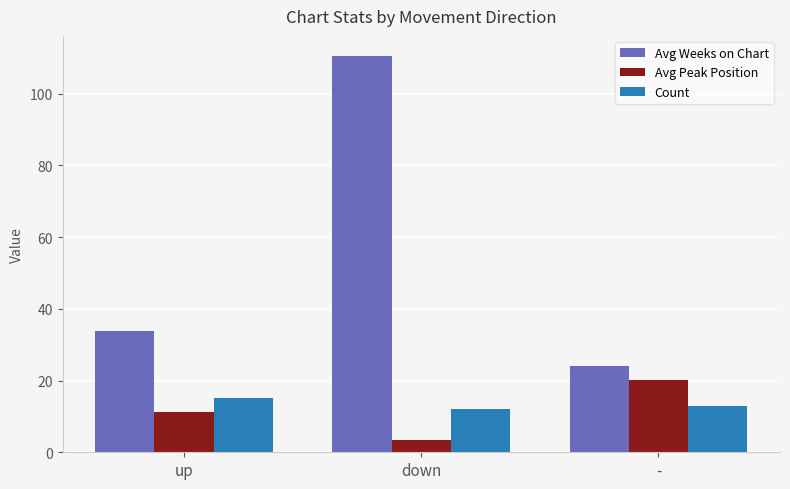

What is the sum of all Avg Peak Position values?

34.7